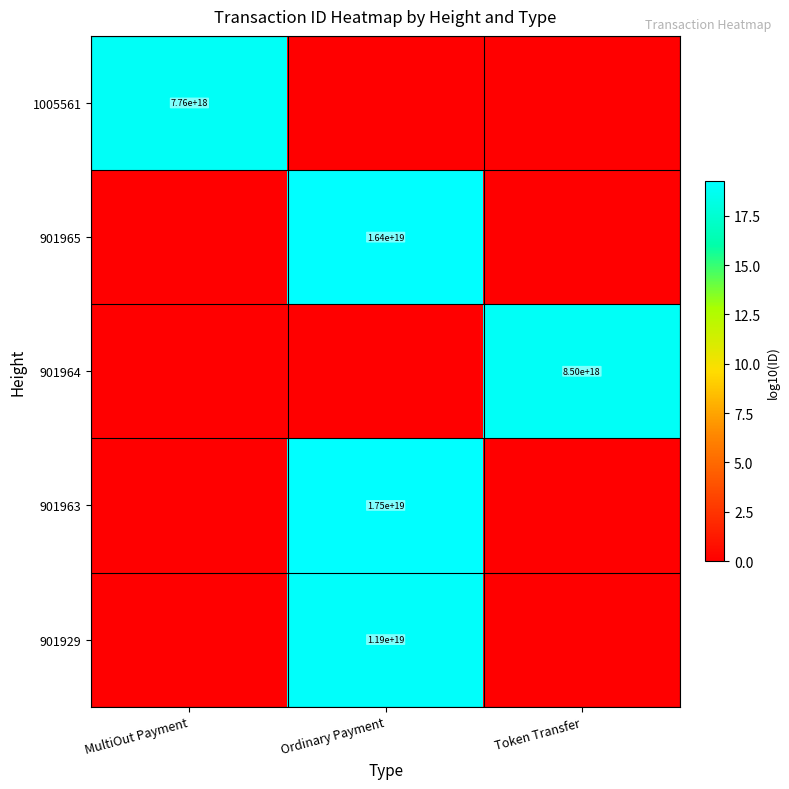

At which category is the sum across all series the highest?

Ordinary Payment